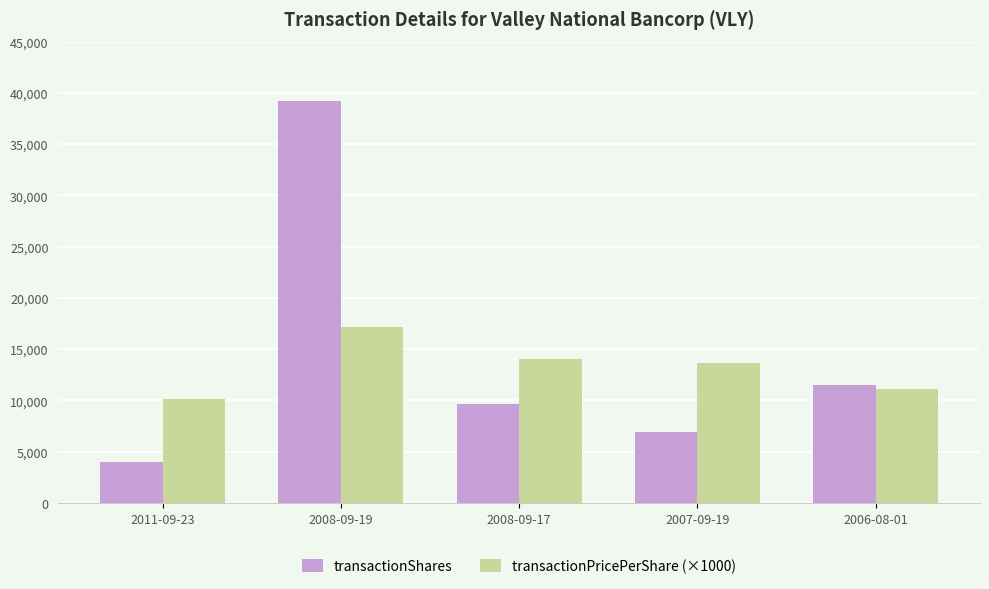

What is the difference between the highest and lowest values at 2007-09-19?

6725